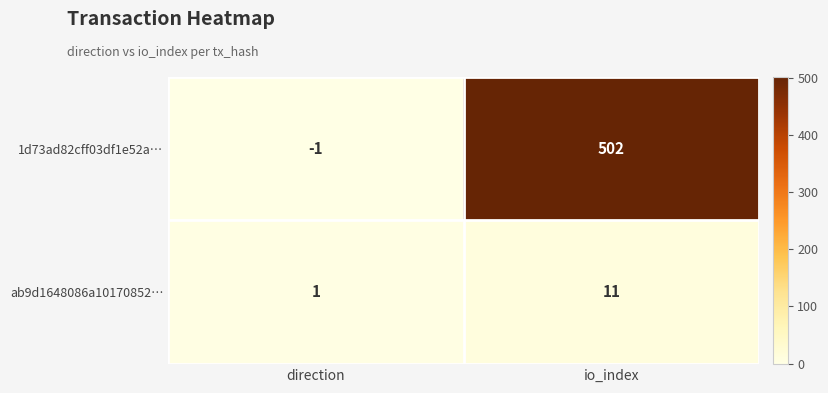

Reading right to left, extract all data points from this chart.

1d73ad82cff03df1e52a…: io_index=502	direction=-1
ab9d1648086a10170852…: io_index=11	direction=1